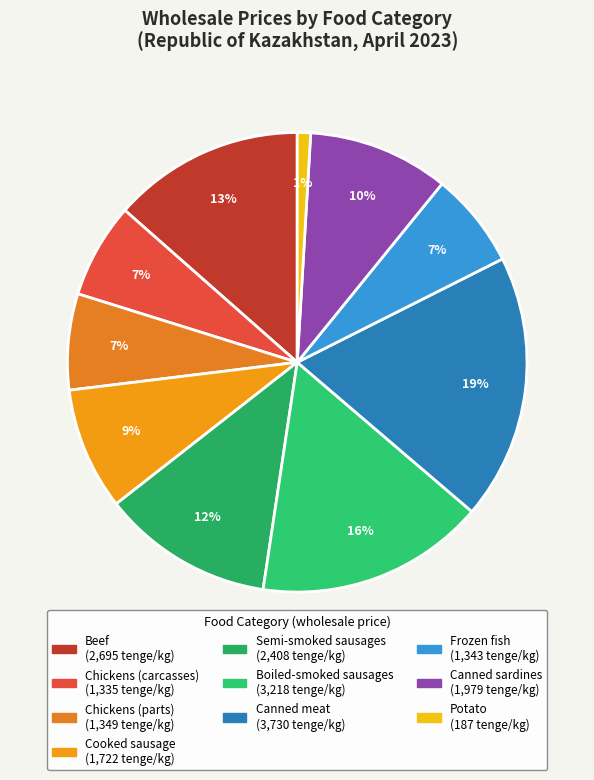

Is there a majority slice in this chart?

No